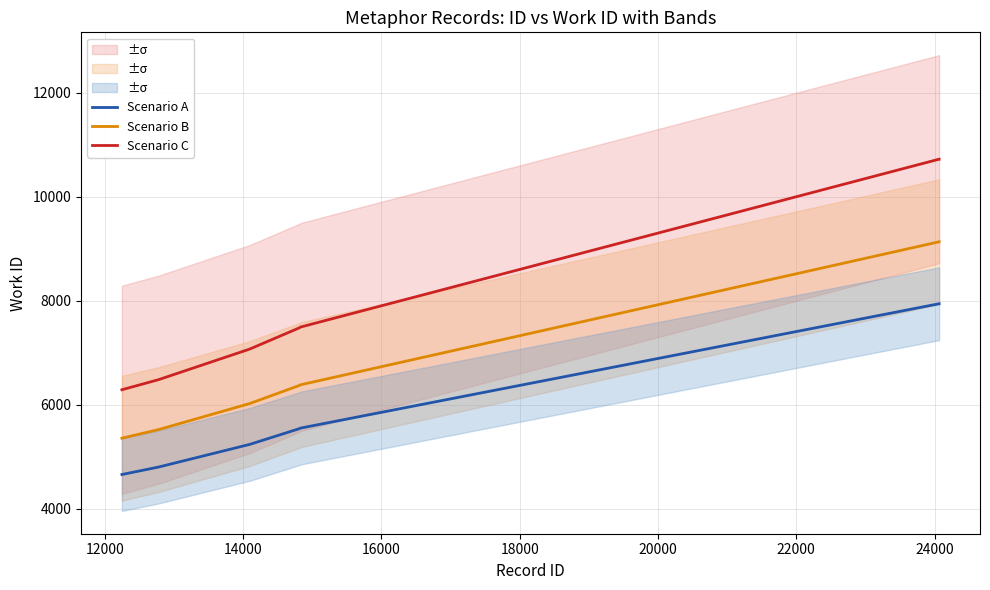

True or false: Scenario B and Scenario C cross at least once.

False